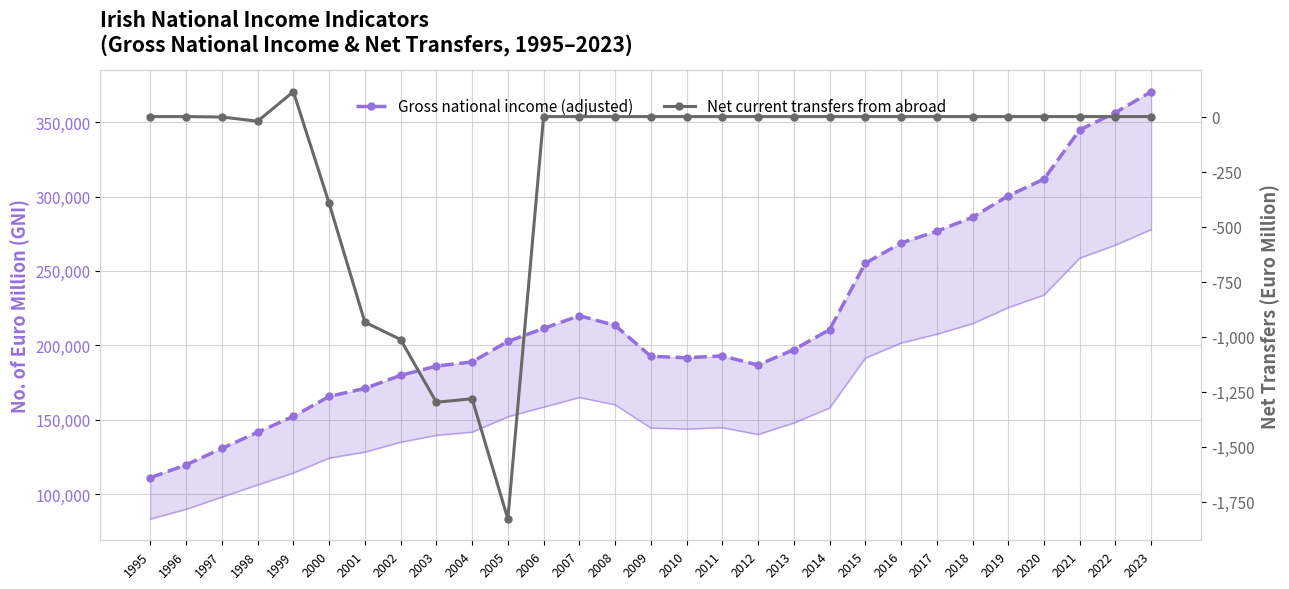

What are all the series names shown in the legend?

Gross national income (adjusted), Net current transfers from abroad